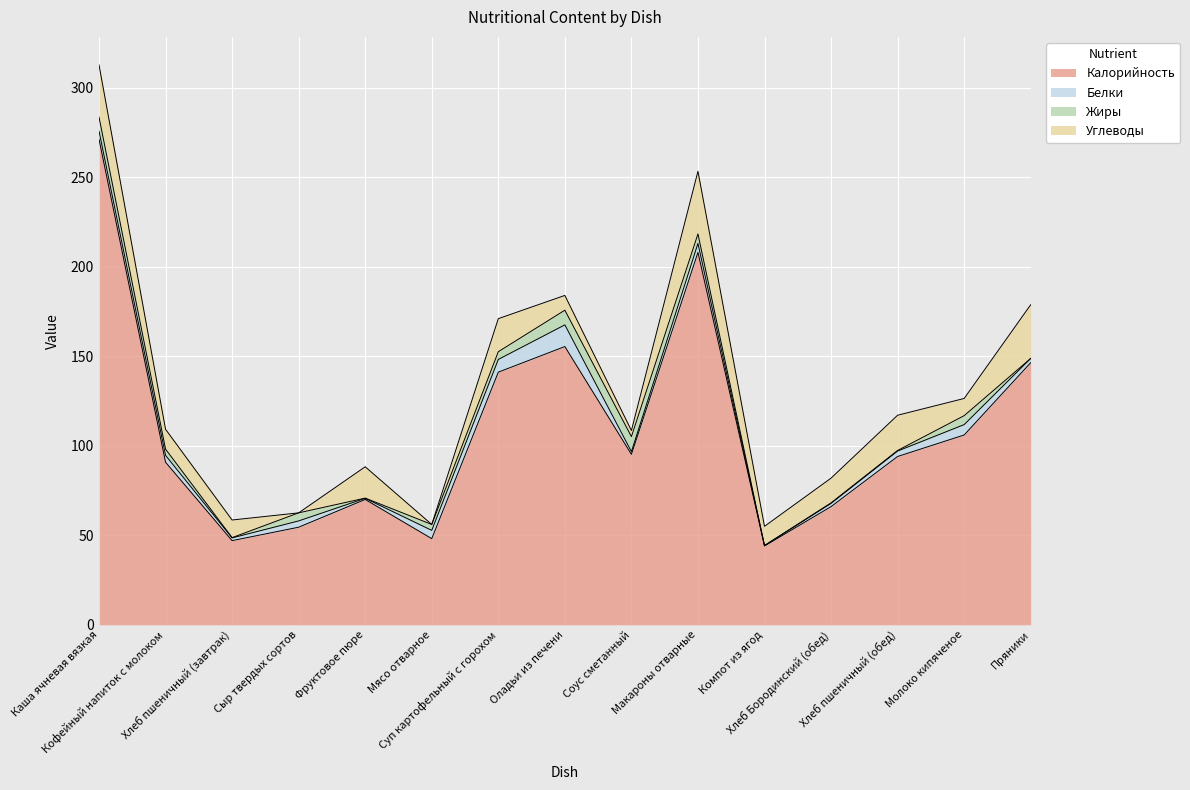

At which category does the chart reach its peak across all series?

Каша ячневая вязкая